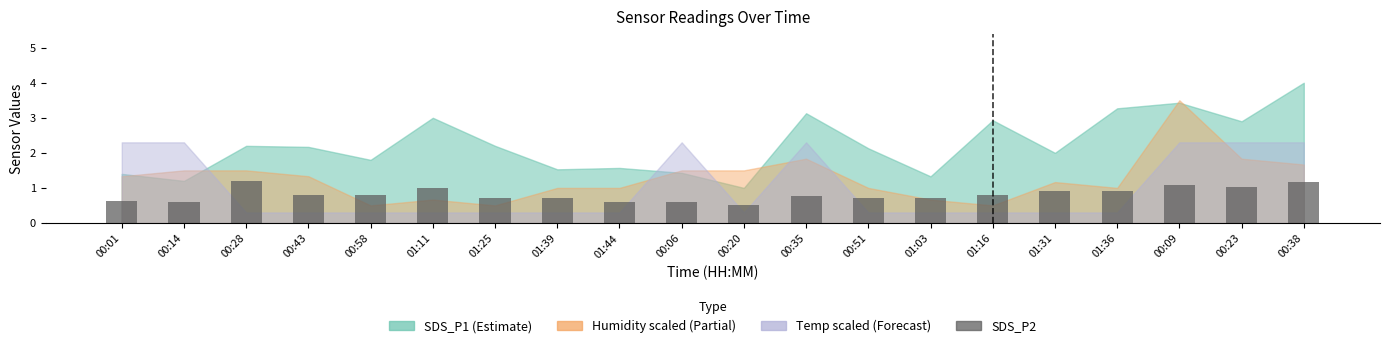

What is the approximate value at 00:23?

1.0